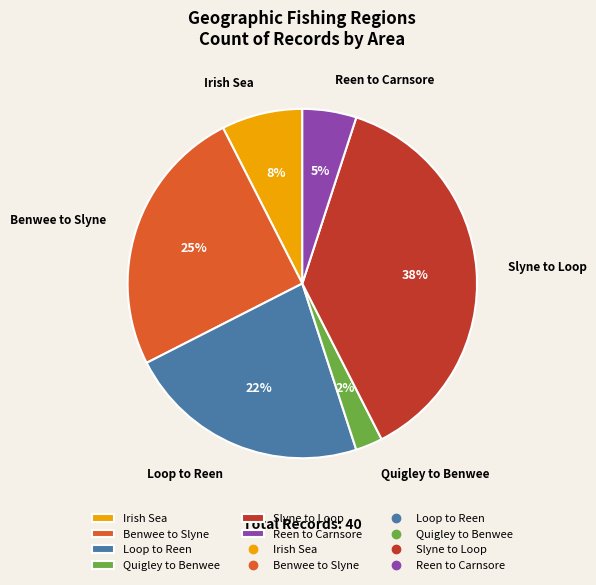

How many segments does this pie chart have?

6